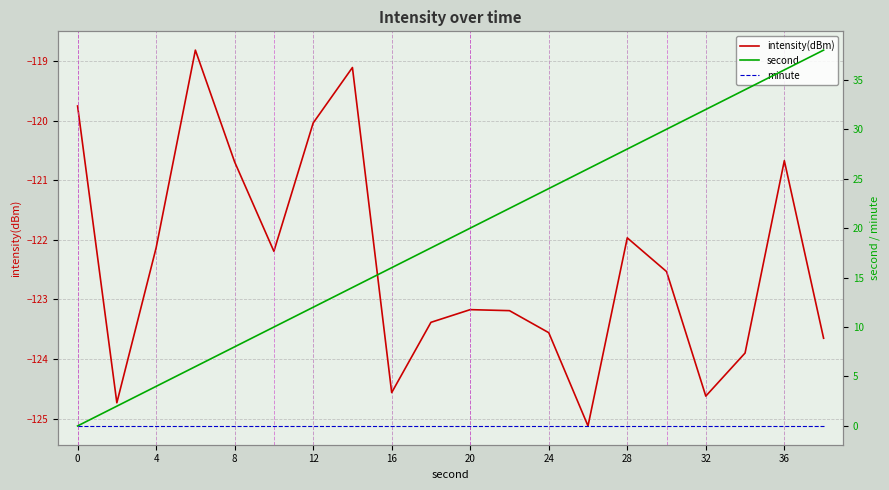

True or false: intensity(dBm) has a value of -27.2 at 24.

False